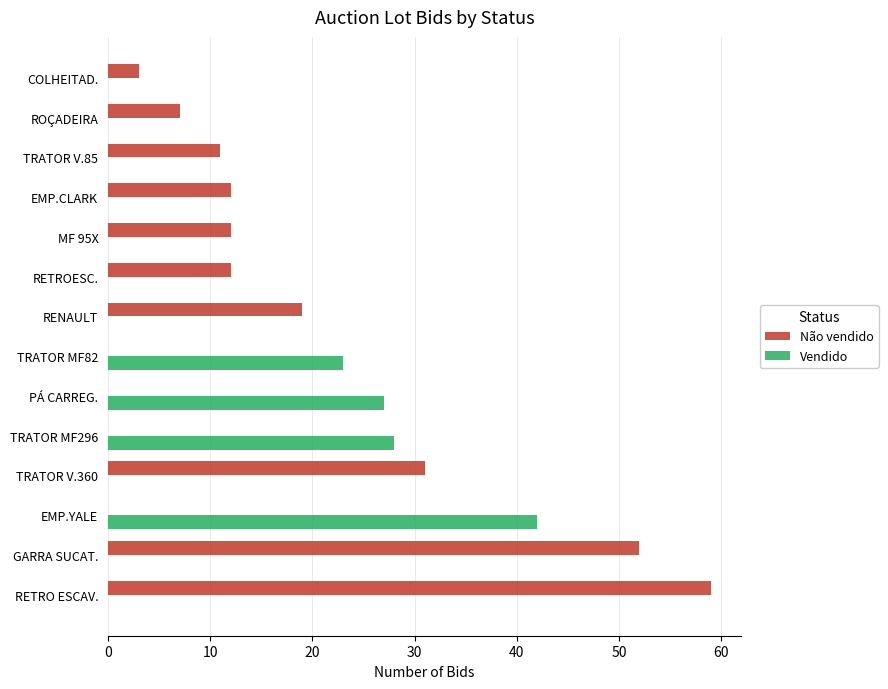

What is the highest value of the Não vendido series?

59